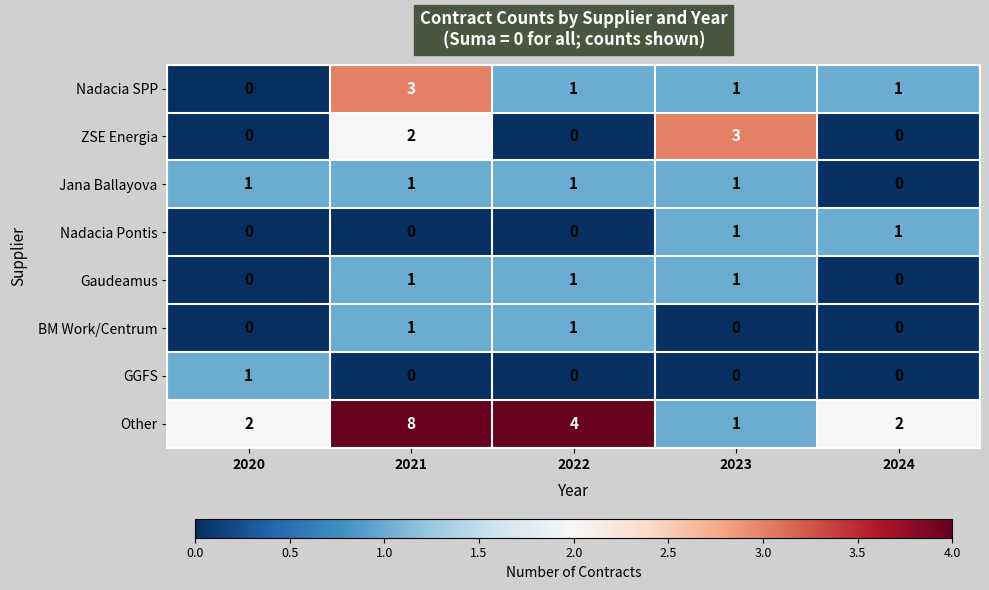

What is the sum of all Nadacia SPP values?

6